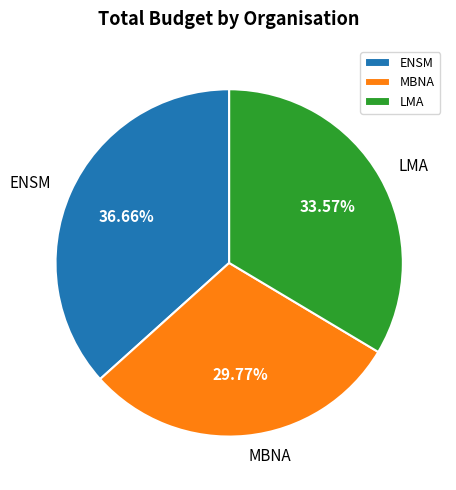

Which has a higher value, MBNA or LMA?

LMA